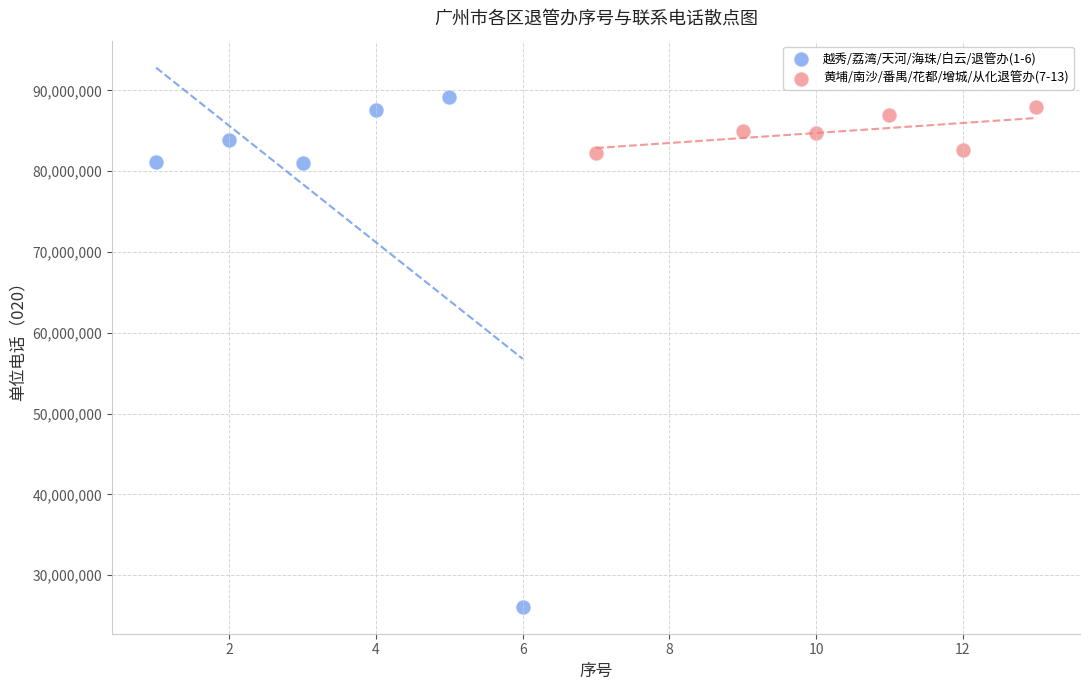

Which series has the widest spread of Y values?

越秀/荔湾/天河/海珠/白云/退管办(1-6)